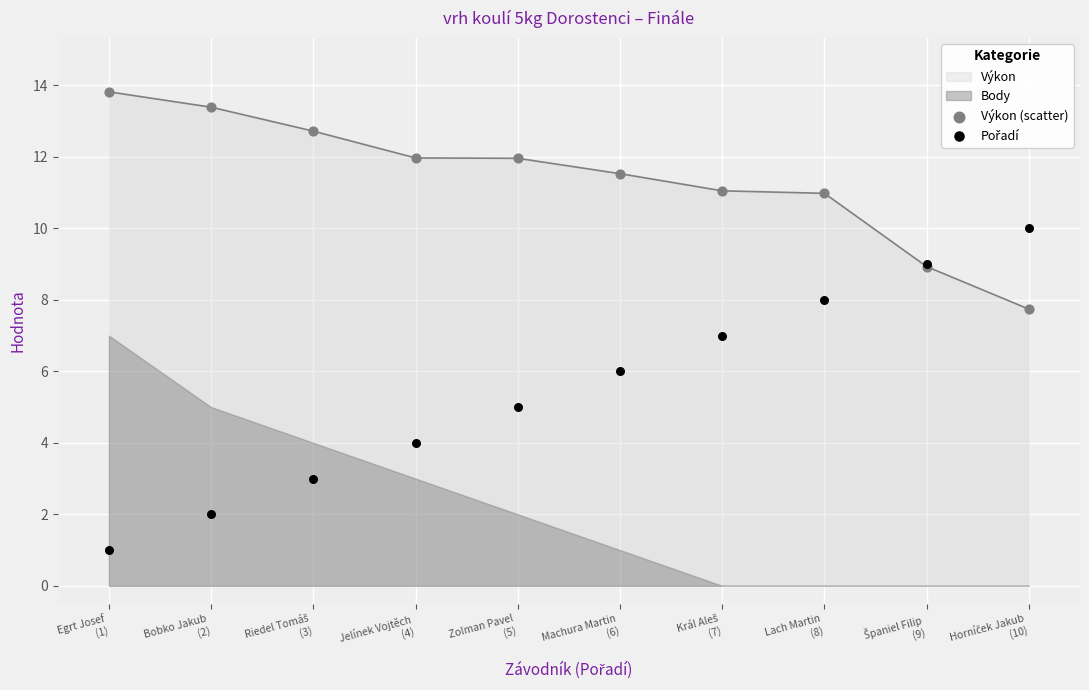

Which series reaches the maximum Y coordinate?

Výkon (scatter)